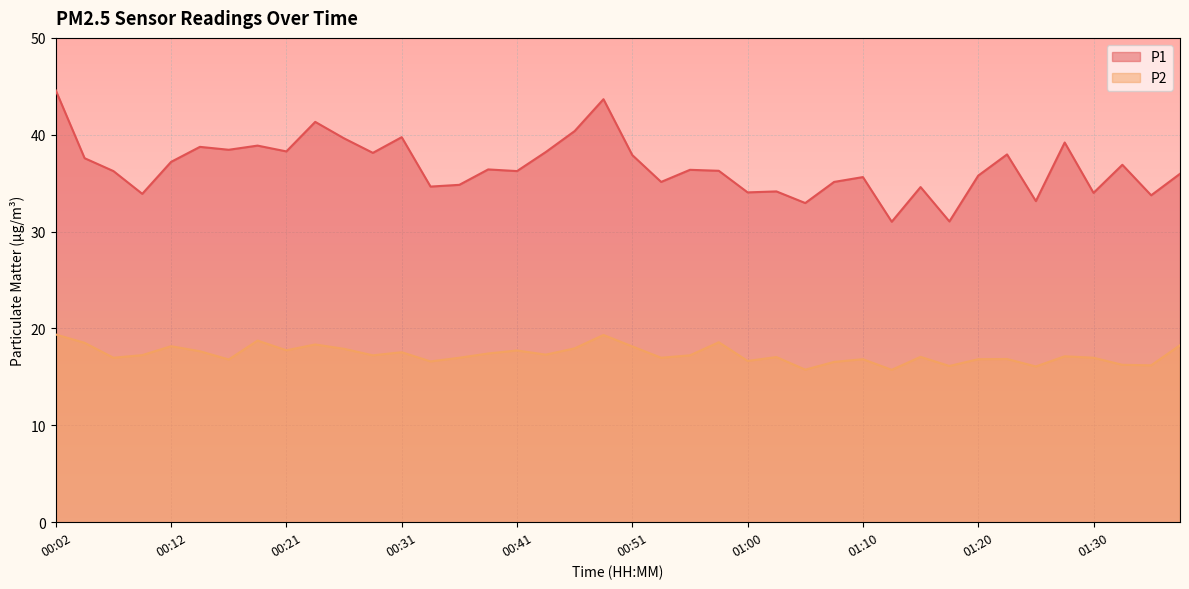

How many values in the P2 series exceed 17?

23